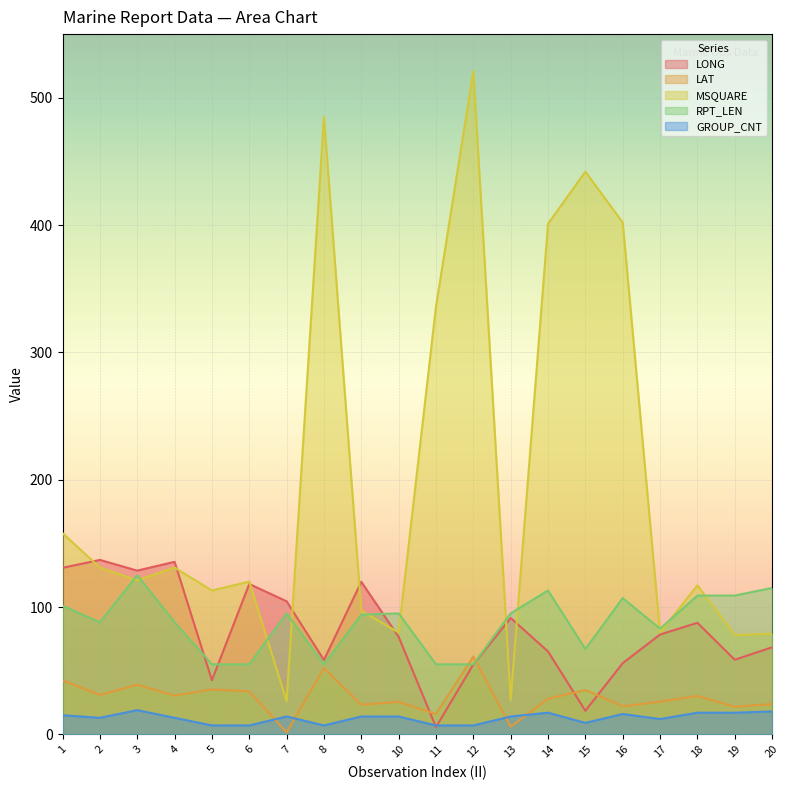

How many data points does each series have?

20